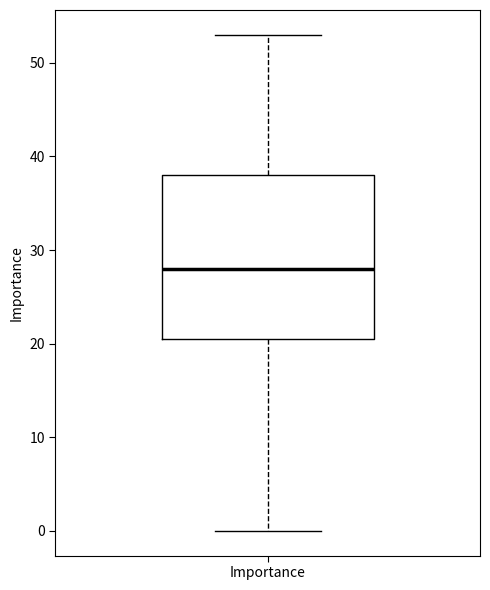

Transcribe this box plot: give where the median line is, the range the box spans, and where the two whiskers end, as read against the y-axis. The values are not printed on the chart, so give them approximately, as read against the axis.

median 28, box 21 to 38, whiskers 0 to 53